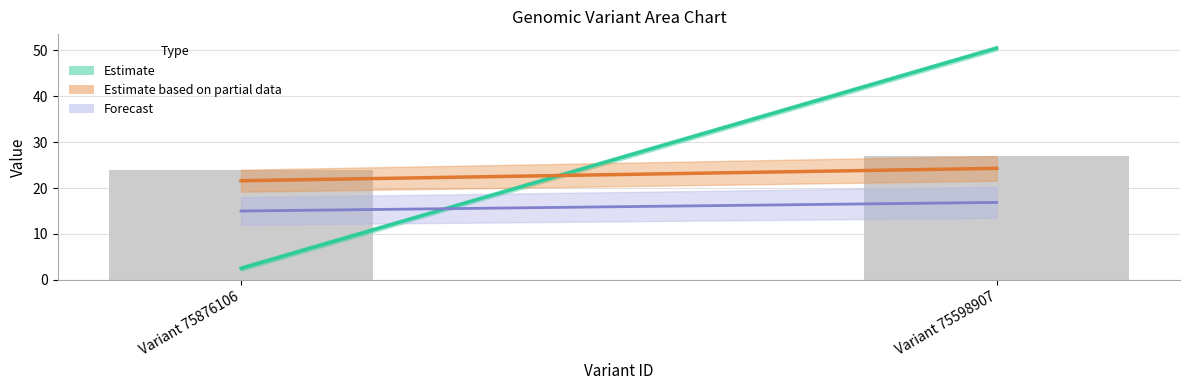

What is the change in value from Variant 75876106 to Variant 75598907?

+3